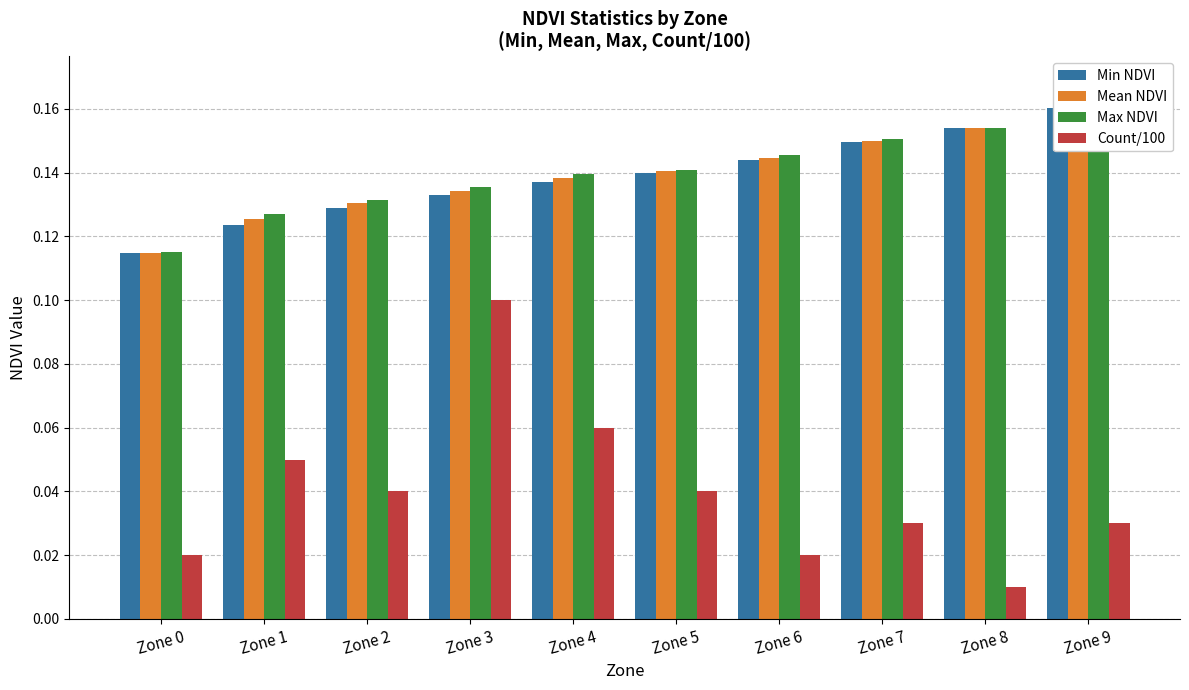

What are all the series names shown in the legend?

Min NDVI, Mean NDVI, Max NDVI, Count/100